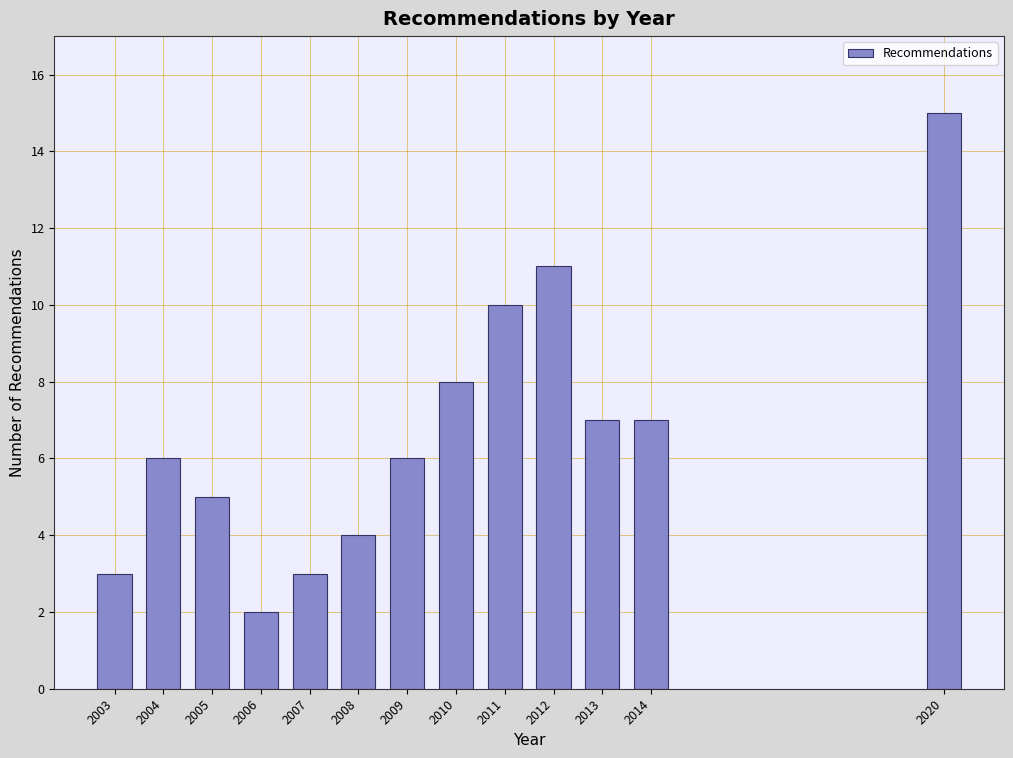

Reading left to right, transcribe all the data shown in this chart.

3	6	5	2	3	4	6	8	10	11	7	7	15